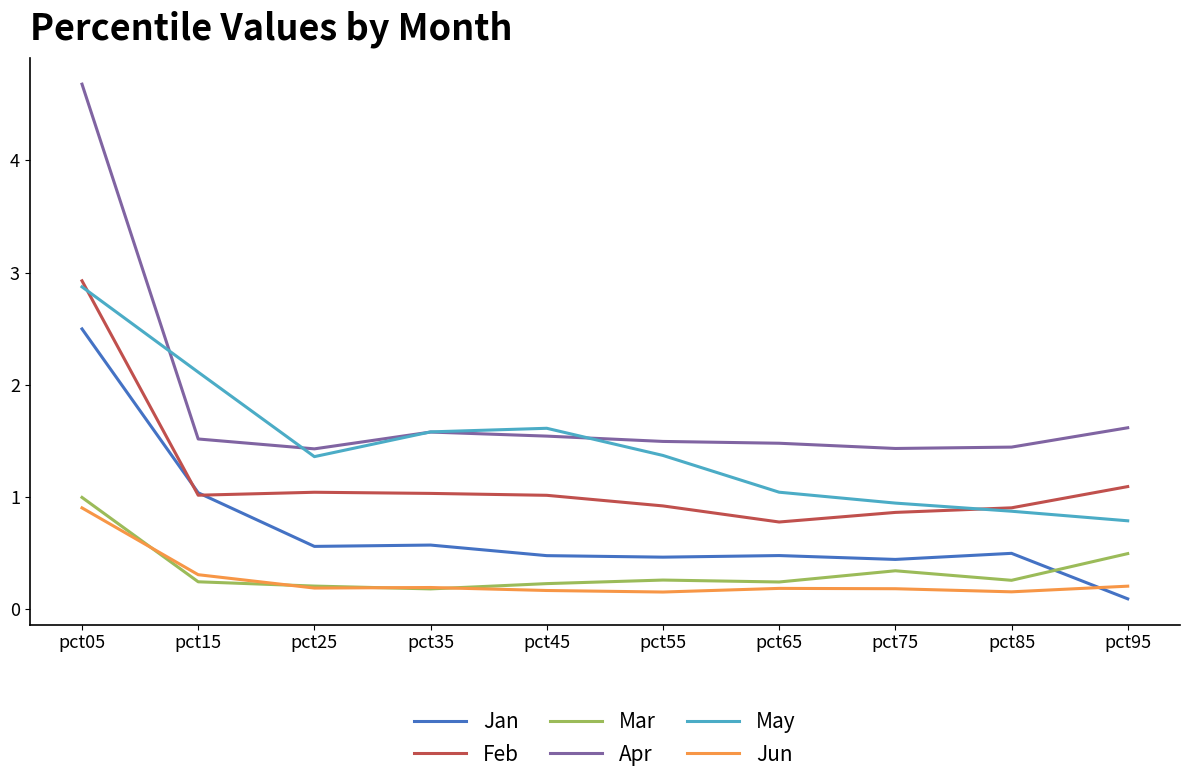

List the series in order of their peak value, highest first.

Apr, Feb, May, Jan, Mar, Jun